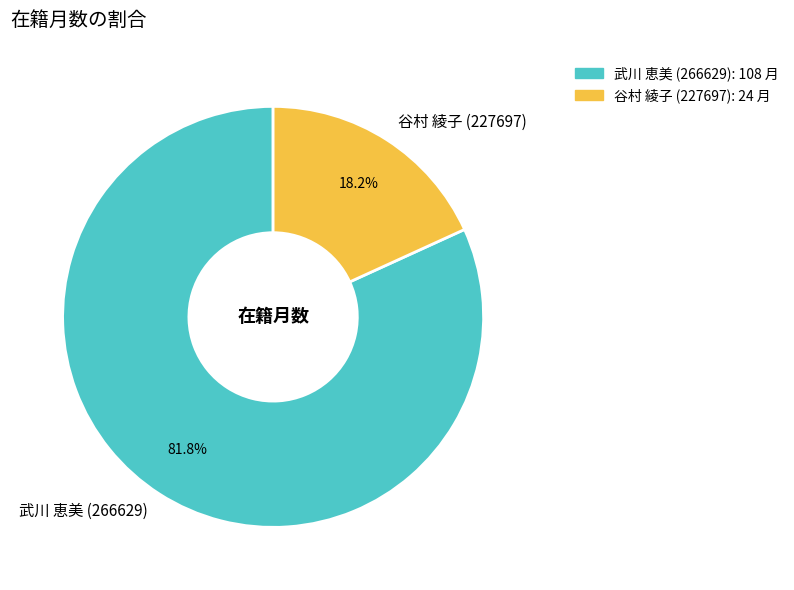

Rank the categories by value from lowest to highest.

谷村 綾子 (227697), 武川 恵美 (266629)